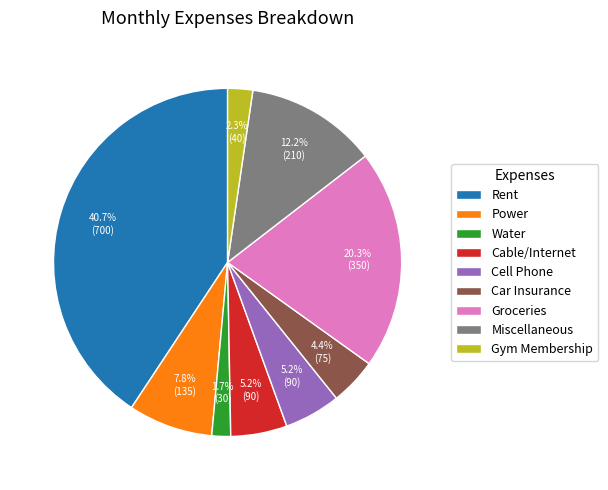

Count the number of slices in the pie.

9